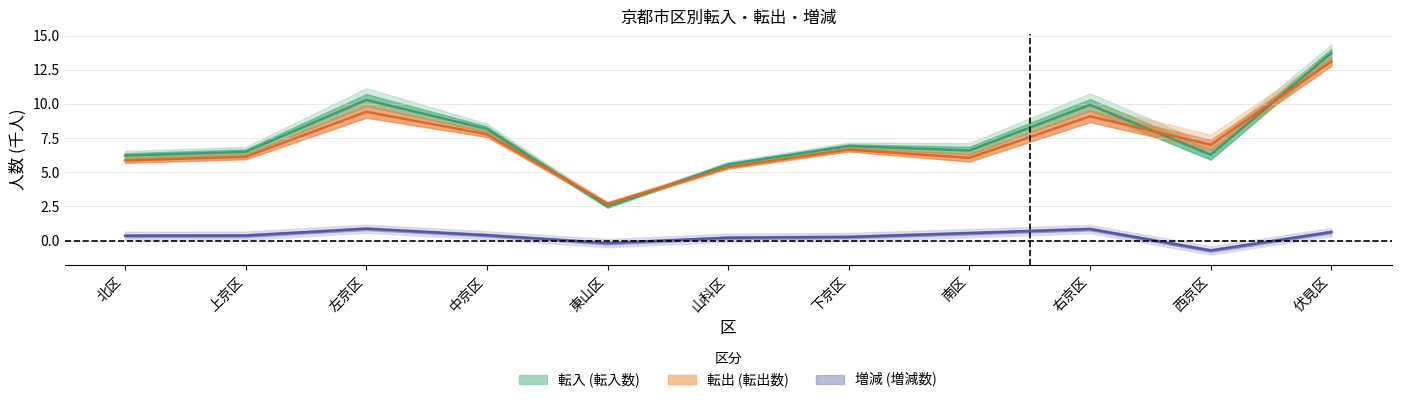

What is the total value across all series at 北区?

12.4